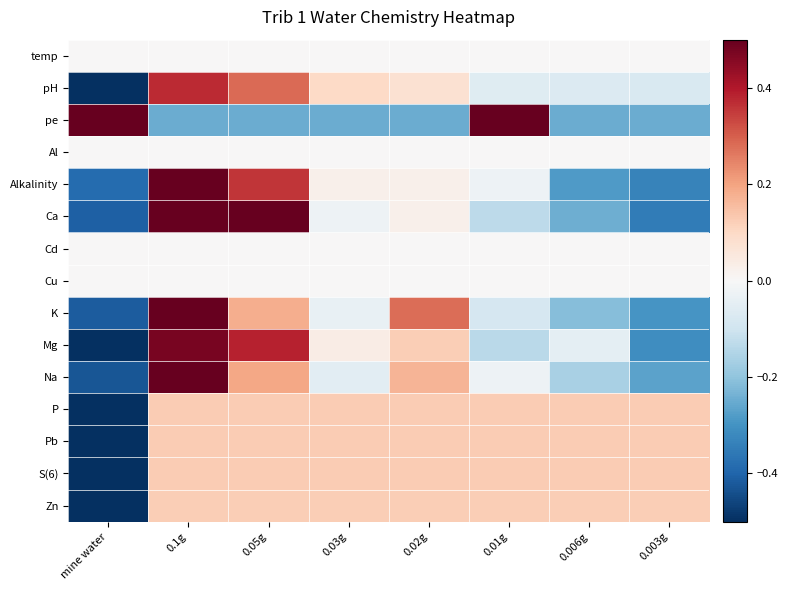

Reading right to left, what are all the values shown in this chart?

temp: 0.003g=0.0	0.006g=0.0	0.01g=0.0	0.02g=0.0	0.03g=0.0	0.05g=0.0	0.1g=0.0	mine water=0.0
pH: 0.003g=-0.1	0.006g=-0.1	0.01g=-0.1	0.02g=0.1	0.03g=0.1	0.05g=0.3	0.1g=0.4	mine water=-0.6
pe: 0.003g=-0.2	0.006g=-0.2	0.01g=0.8	0.02g=-0.2	0.03g=-0.2	0.05g=-0.2	0.1g=-0.2	mine water=0.8
Al: 0.003g=0.0	0.006g=0.0	0.01g=0.0	0.02g=0.0	0.03g=0.0	0.05g=0.0	0.1g=0.0	mine water=0.0
Alkalinity: 0.003g=-0.3	0.006g=-0.3	0.01g=-0.0	0.02g=0.0	0.03g=0.0	0.05g=0.4	0.1g=0.6	mine water=-0.4
Ca: 0.003g=-0.3	0.006g=-0.2	0.01g=-0.1	0.02g=0.0	0.03g=-0.0	0.05g=0.6	0.1g=0.5	mine water=-0.4
Cd: 0.003g=0.0	0.006g=0.0	0.01g=0.0	0.02g=0.0	0.03g=0.0	0.05g=0.0	0.1g=0.0	mine water=0.0
Cu: 0.003g=0.0	0.006g=0.0	0.01g=0.0	0.02g=0.0	0.03g=0.0	0.05g=0.0	0.1g=0.0	mine water=0.0
K: 0.003g=-0.3	0.006g=-0.2	0.01g=-0.1	0.02g=0.3	0.03g=-0.0	0.05g=0.2	0.1g=0.6	mine water=-0.4
Mg: 0.003g=-0.3	0.006g=-0.0	0.01g=-0.1	0.02g=0.1	0.03g=0.0	0.05g=0.4	0.1g=0.5	mine water=-0.5
Na: 0.003g=-0.3	0.006g=-0.2	0.01g=-0.0	0.02g=0.2	0.03g=-0.1	0.05g=0.2	0.1g=0.6	mine water=-0.4
P: 0.003g=0.1	0.006g=0.1	0.01g=0.1	0.02g=0.1	0.03g=0.1	0.05g=0.1	0.1g=0.1	mine water=-0.9
Pb: 0.003g=0.1	0.006g=0.1	0.01g=0.1	0.02g=0.1	0.03g=0.1	0.05g=0.1	0.1g=0.1	mine water=-0.9
S(6): 0.003g=0.1	0.006g=0.1	0.01g=0.1	0.02g=0.1	0.03g=0.1	0.05g=0.1	0.1g=0.1	mine water=-0.9
Zn: 0.003g=0.1	0.006g=0.1	0.01g=0.1	0.02g=0.1	0.03g=0.1	0.05g=0.1	0.1g=0.1	mine water=-0.9